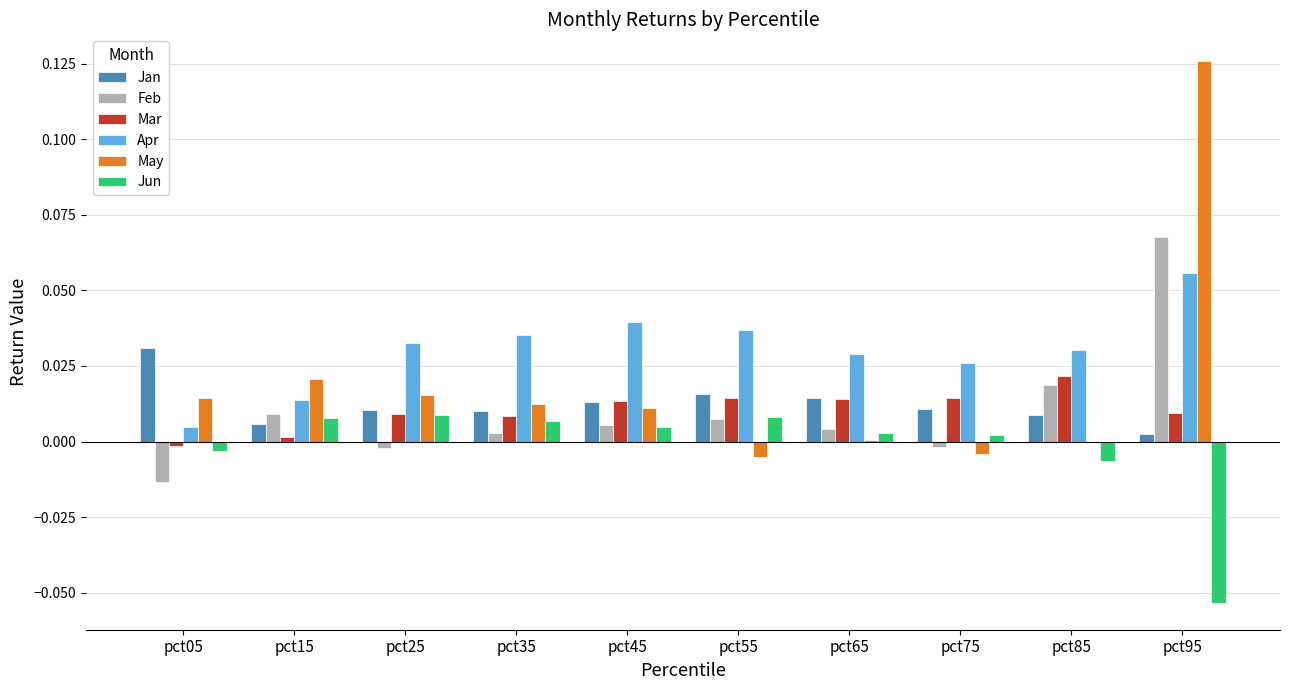

Is the value of Apr at pct95 greater than the value of Jun at pct25?

Yes